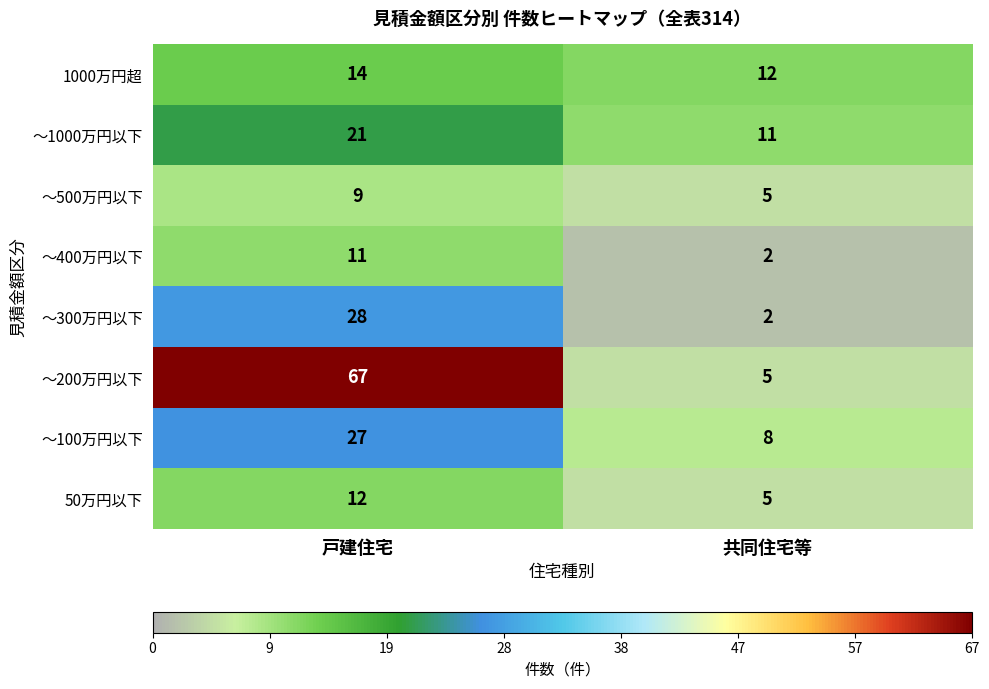

At how many categories does at least one series exceed 59?

1